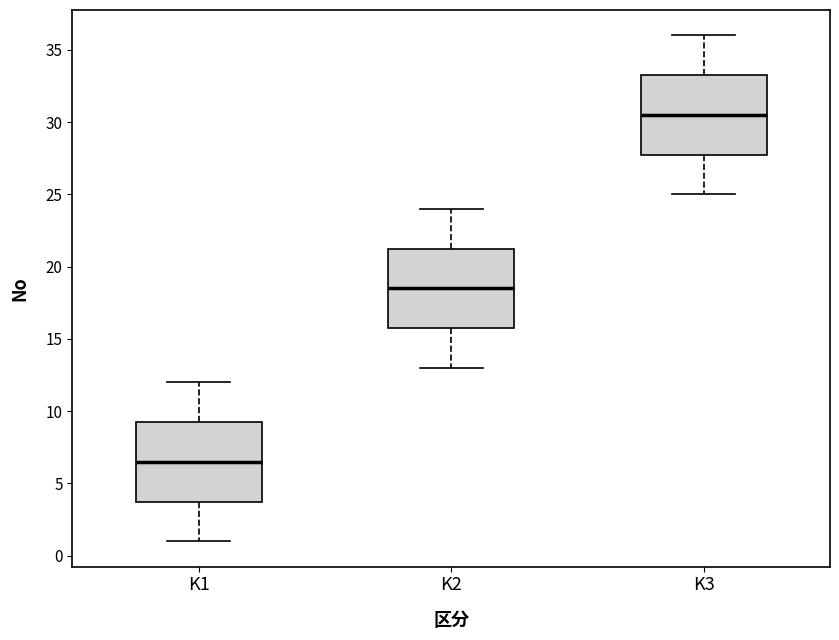

Which box's median line is the lowest?

K1